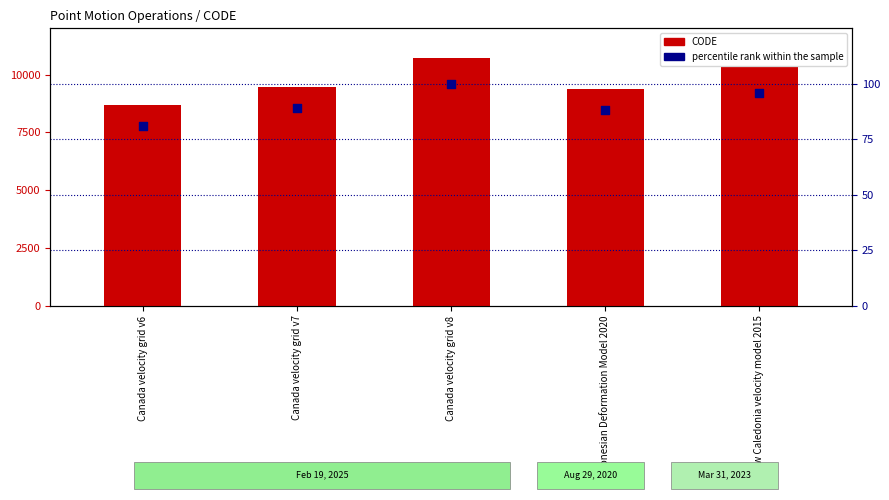

Which series has the largest total across all categories?

CODE